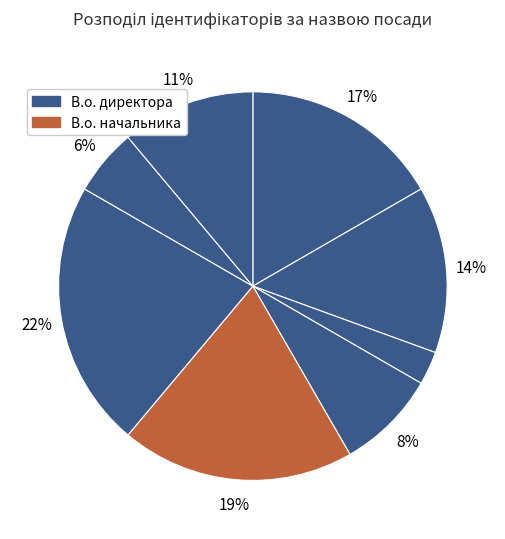

How many segments does this pie chart have?

8